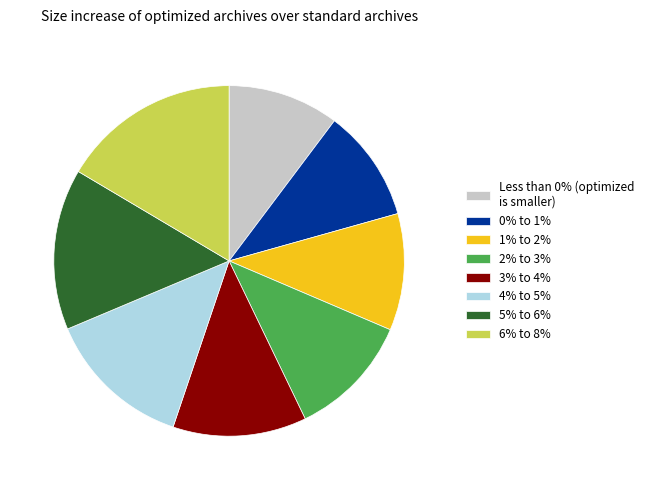

How many segments does this pie chart have?

8